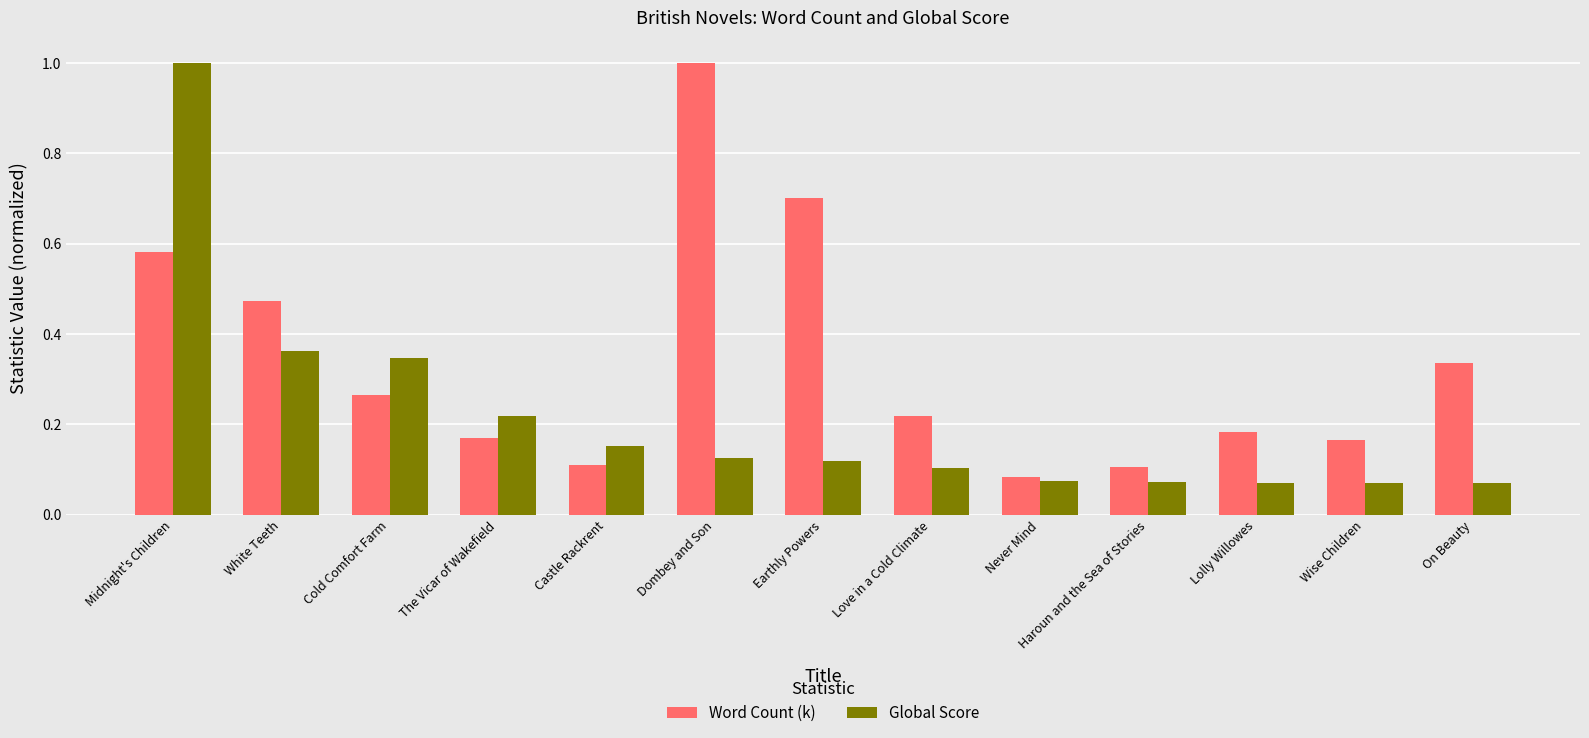

At which label is Word Count (k) closest to 0?

Never Mind